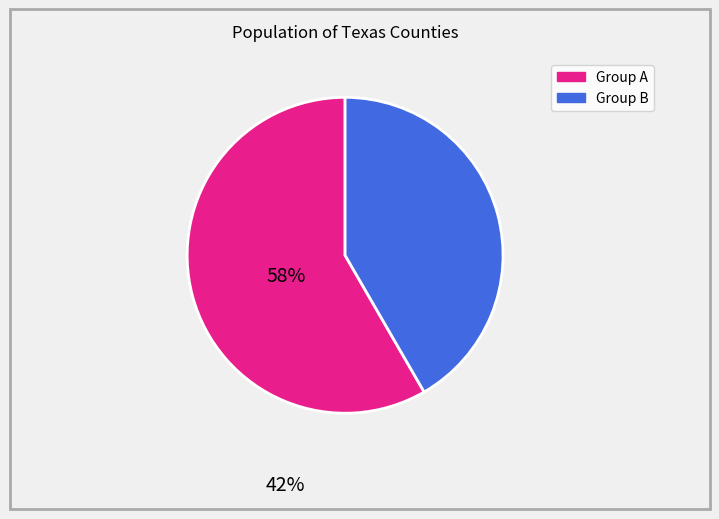

Does any single category account for the majority?

Yes